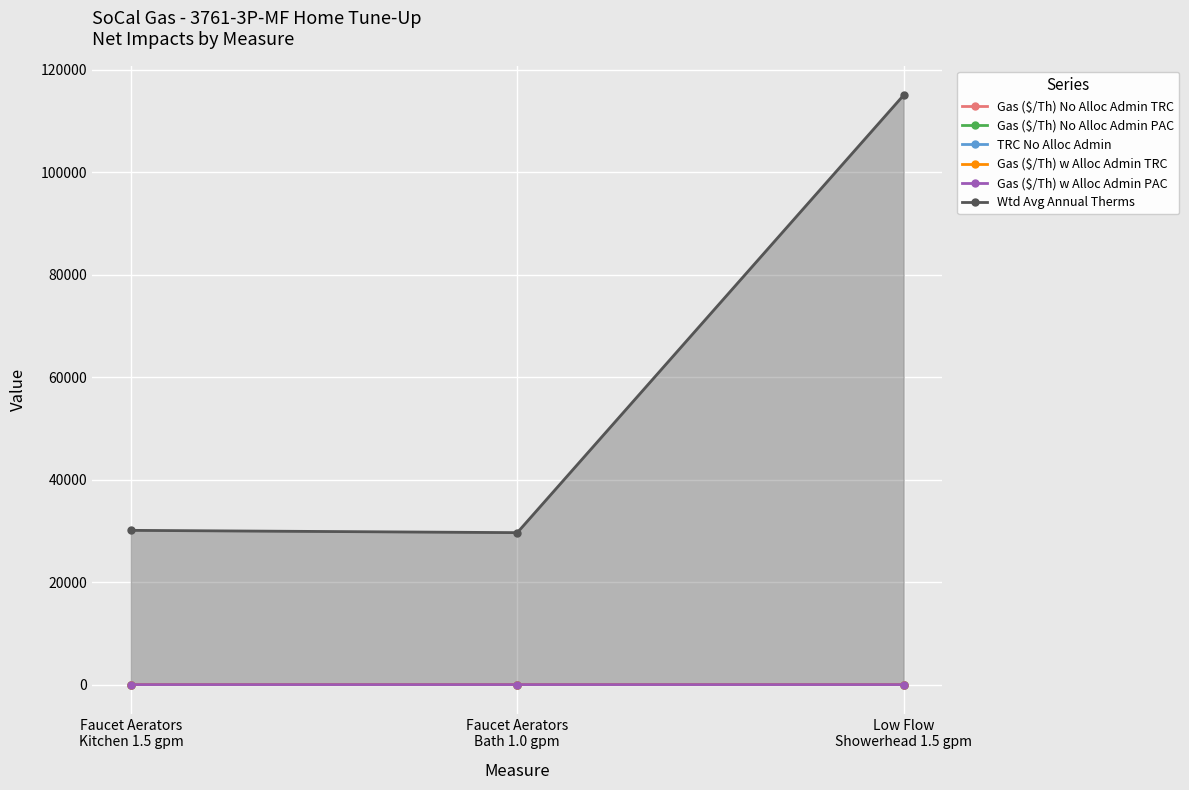

Between Faucet Aerators
Kitchen 1.5 gpm and Low Flow
Showerhead 1.5 gpm, which series saw the biggest shift?

Wtd Avg Annual Therms